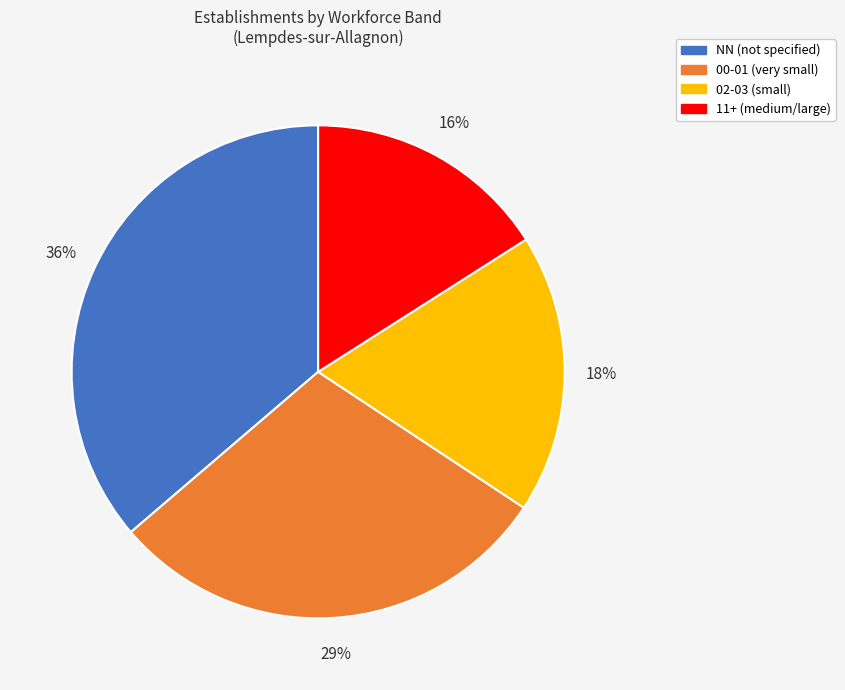

Does any single category account for the majority?

No